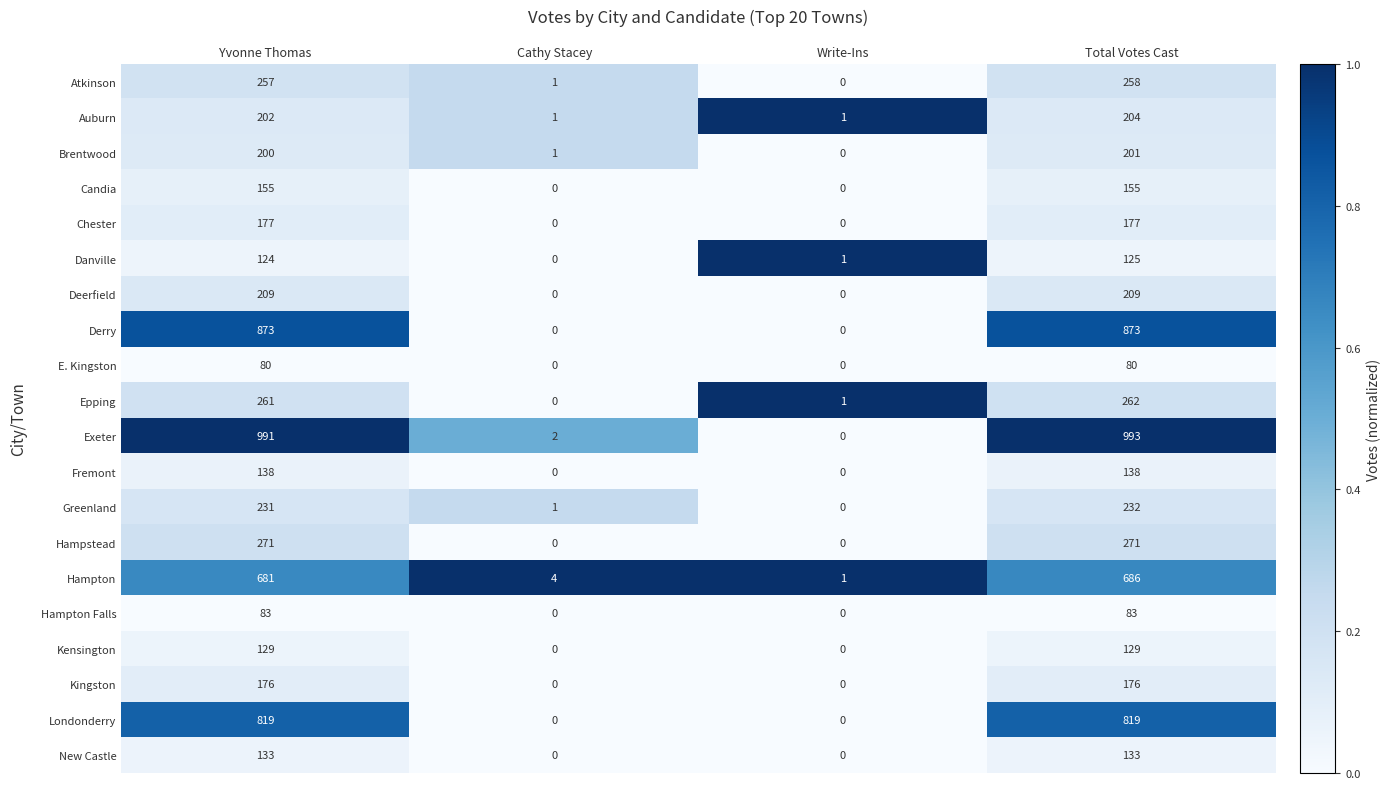

What is the total value across all series at Total Votes Cast?

6204